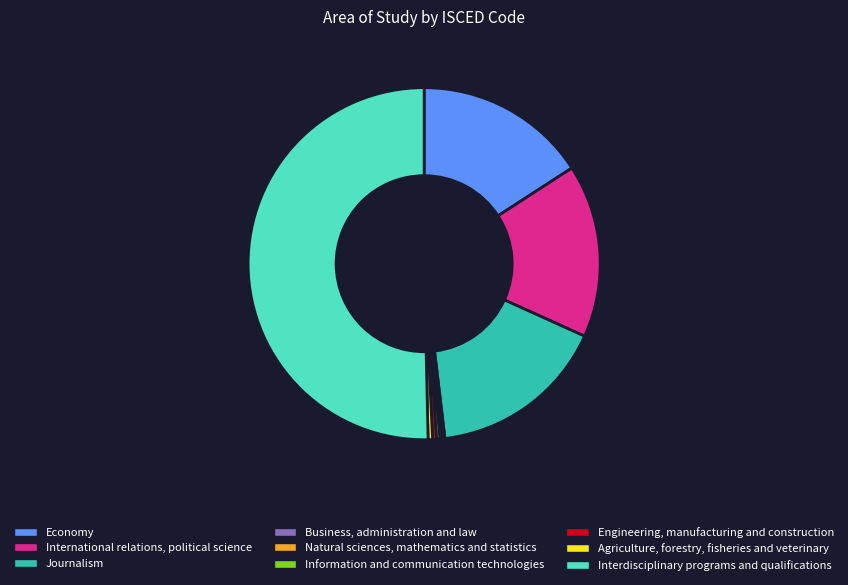

What is the ratio of the value at Interdisciplinary programs and qualifications to the value at Engineering, manufacturing and construction?

141.1